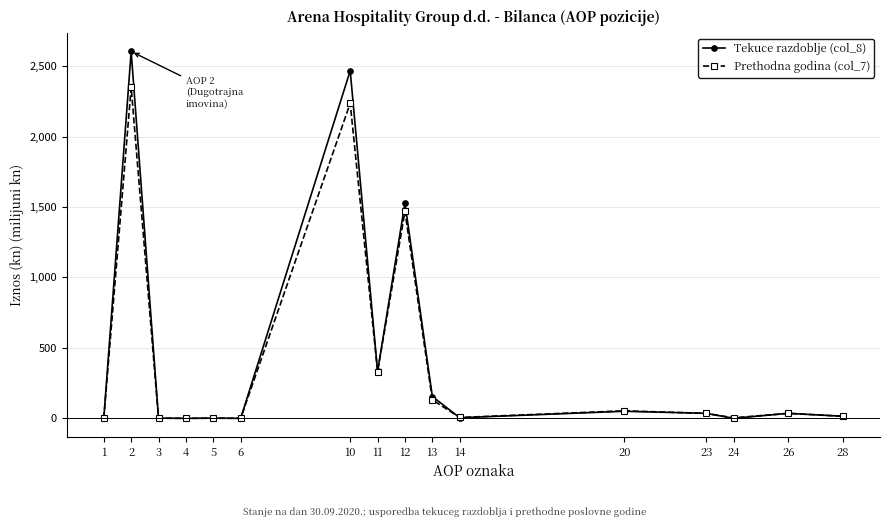

What is the total value across all series at 11?

665.7